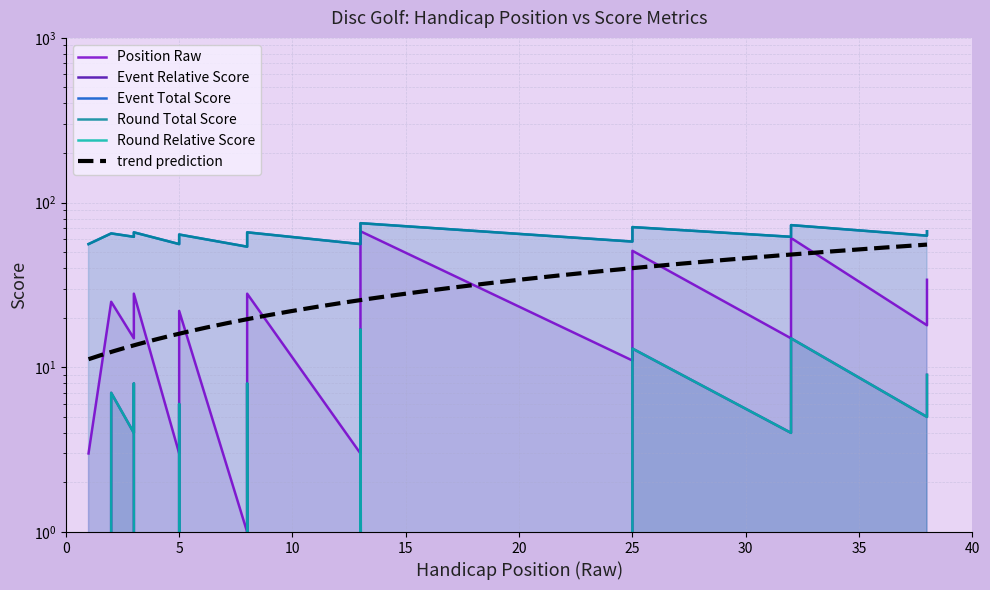

What is the difference between the maximum and minimum values in the position_raw series?

66